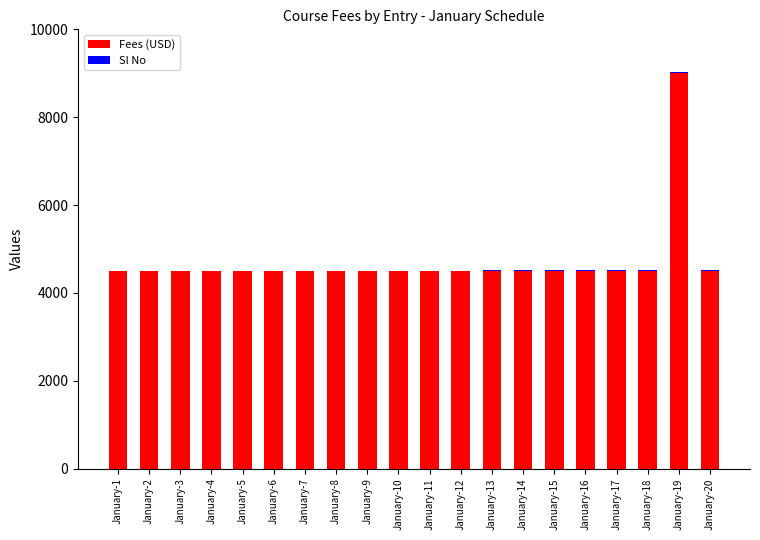

The Fees (USD) series shows 4500 at January-18. True or false?

True